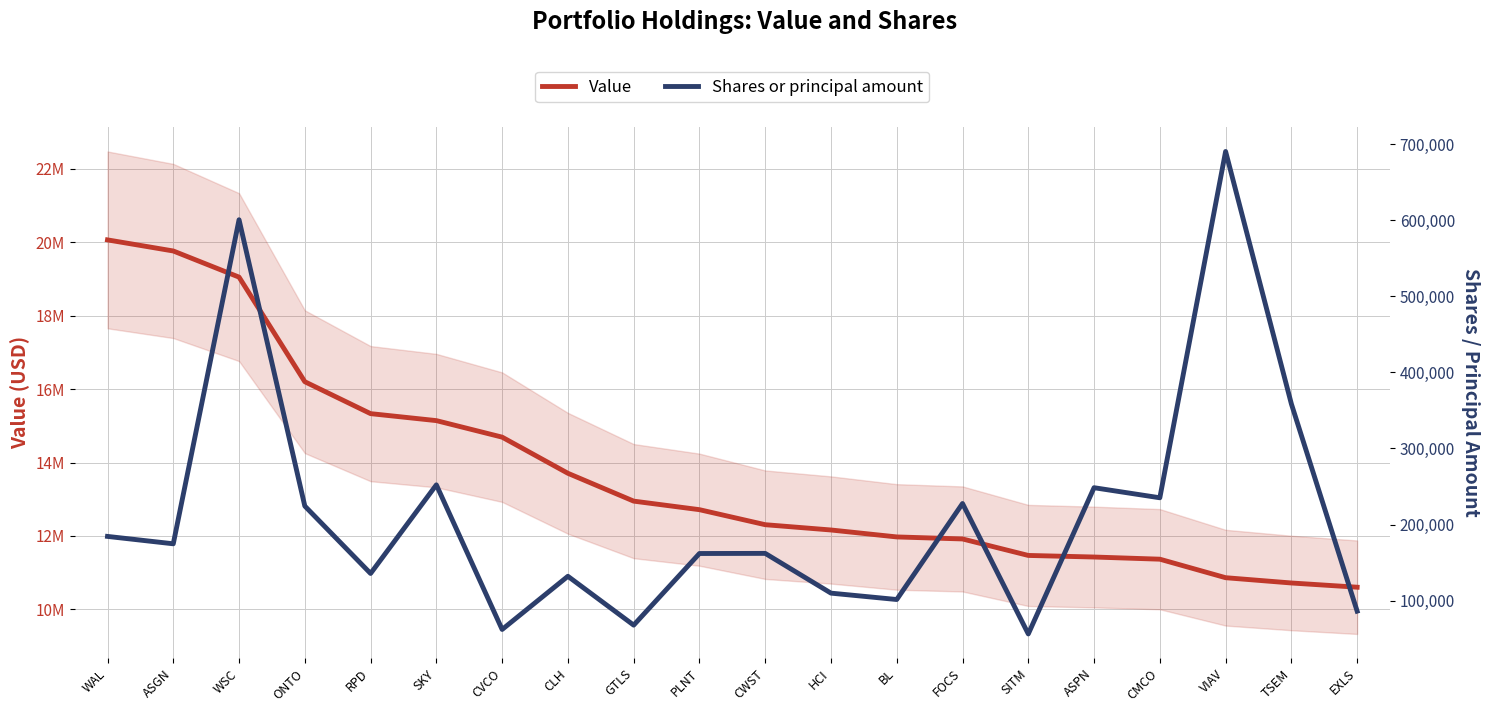

The value of Shares or principal amount at GTLS is 67757. True or false?

True